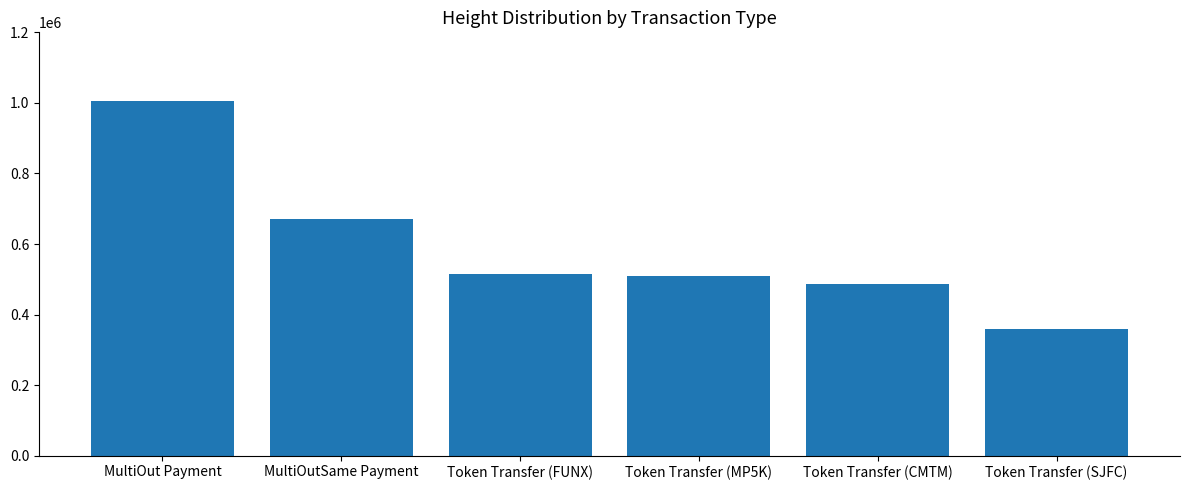

The value at MultiOutSame Payment is 233709. True or false?

False